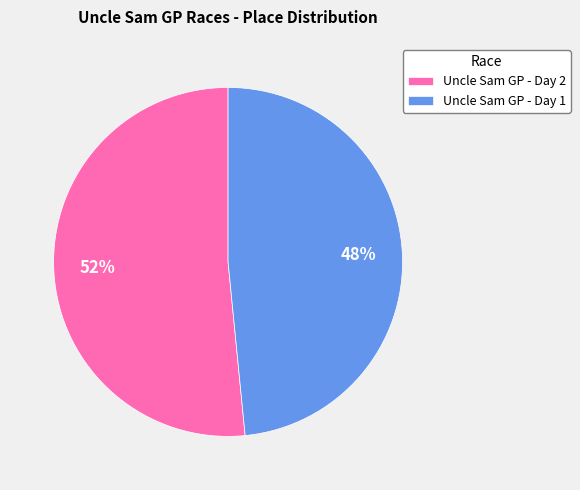

Is the sum of Uncle Sam GP - Day 2 and Uncle Sam GP - Day 1 greater than half?

Yes